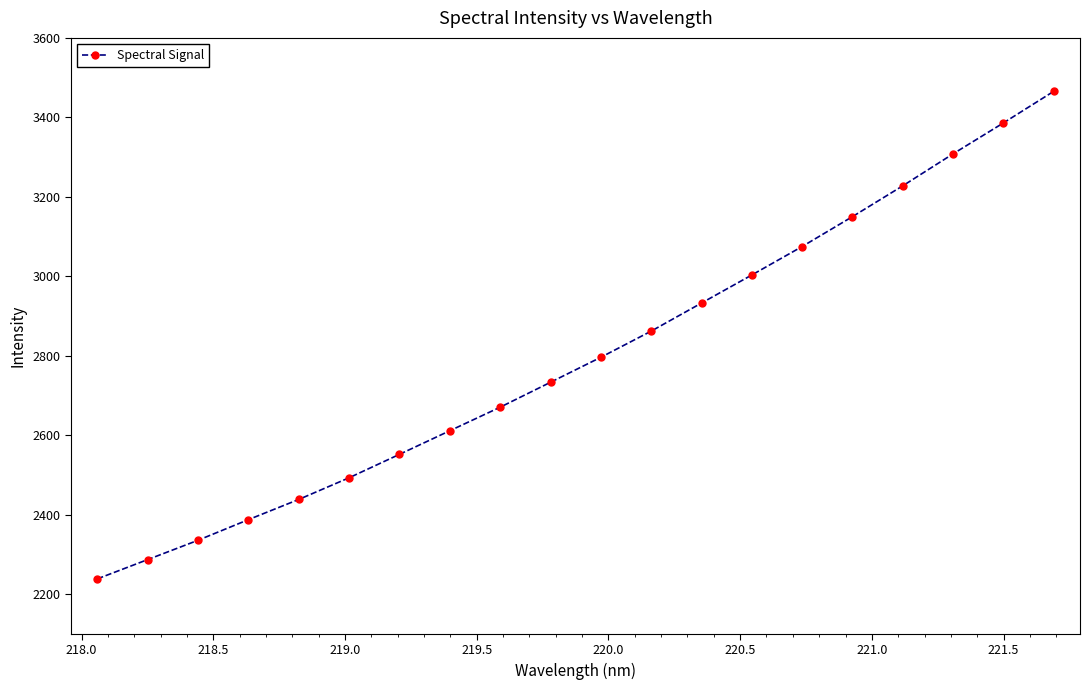

What is the greatest value displayed?

3465.4